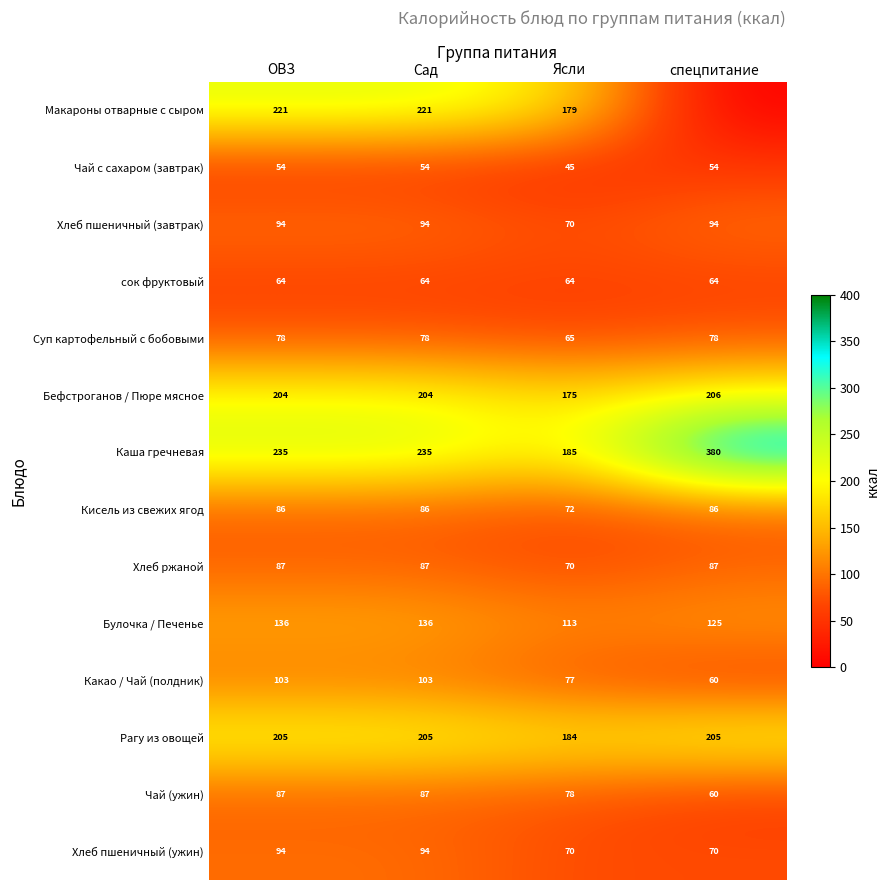

What is the difference between the highest and lowest values at ОВЗ?

181